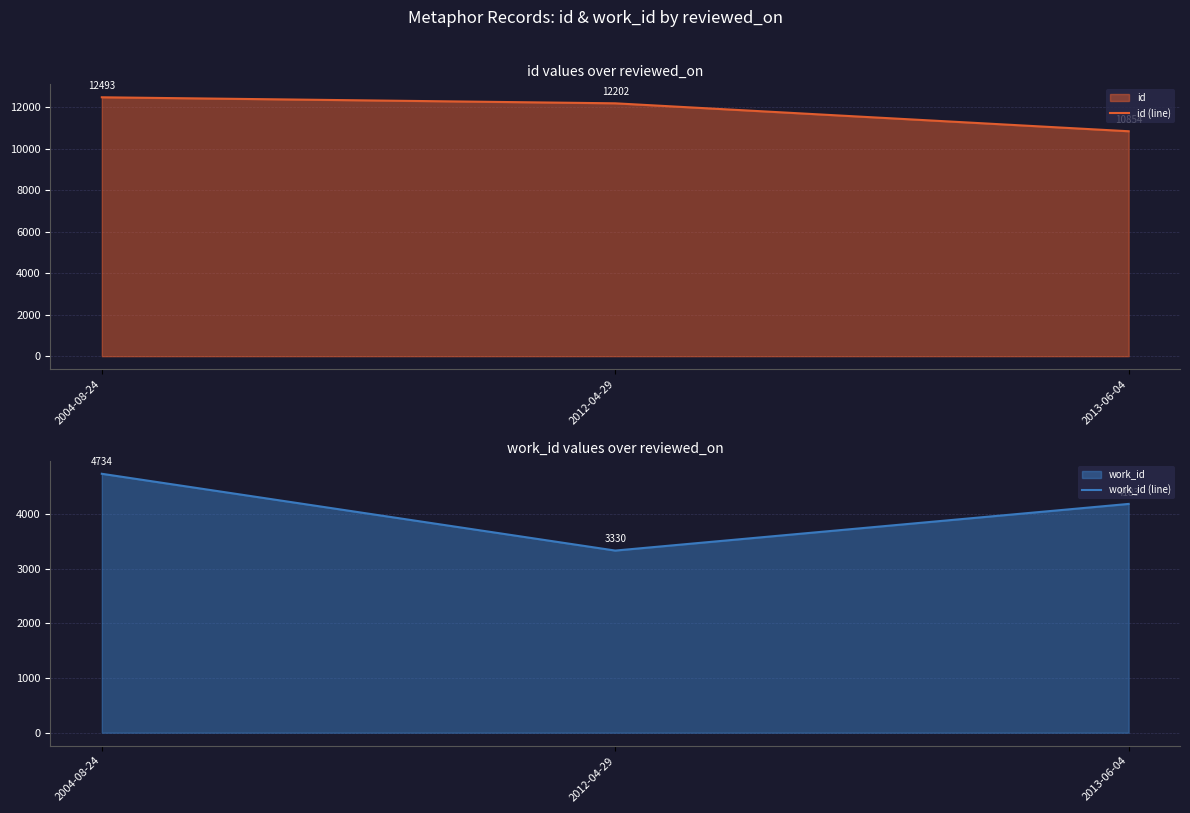

At which category is the sum across all series the highest?

2004-08-24